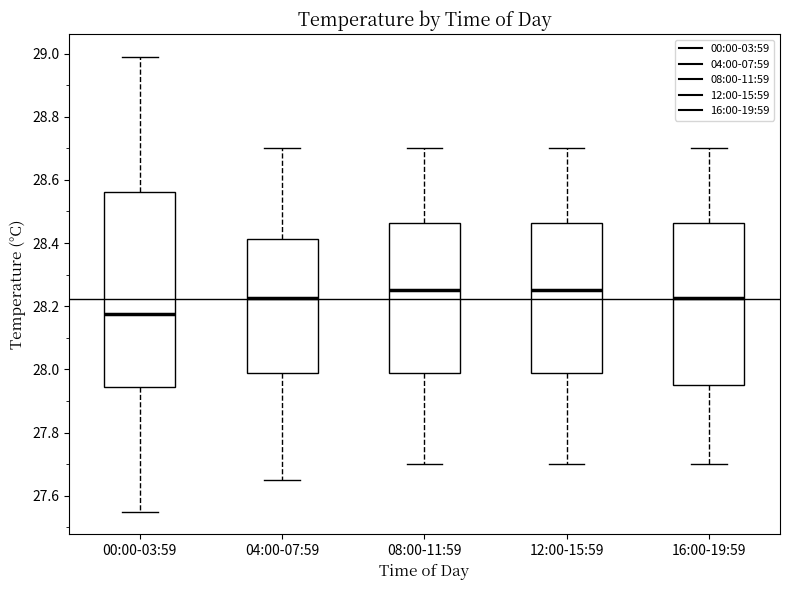

Where is the lower edge of the box for 12:00-15:59 on the y-axis? The values are not printed on the chart, so give them approximately, as read against the axis.

27.98